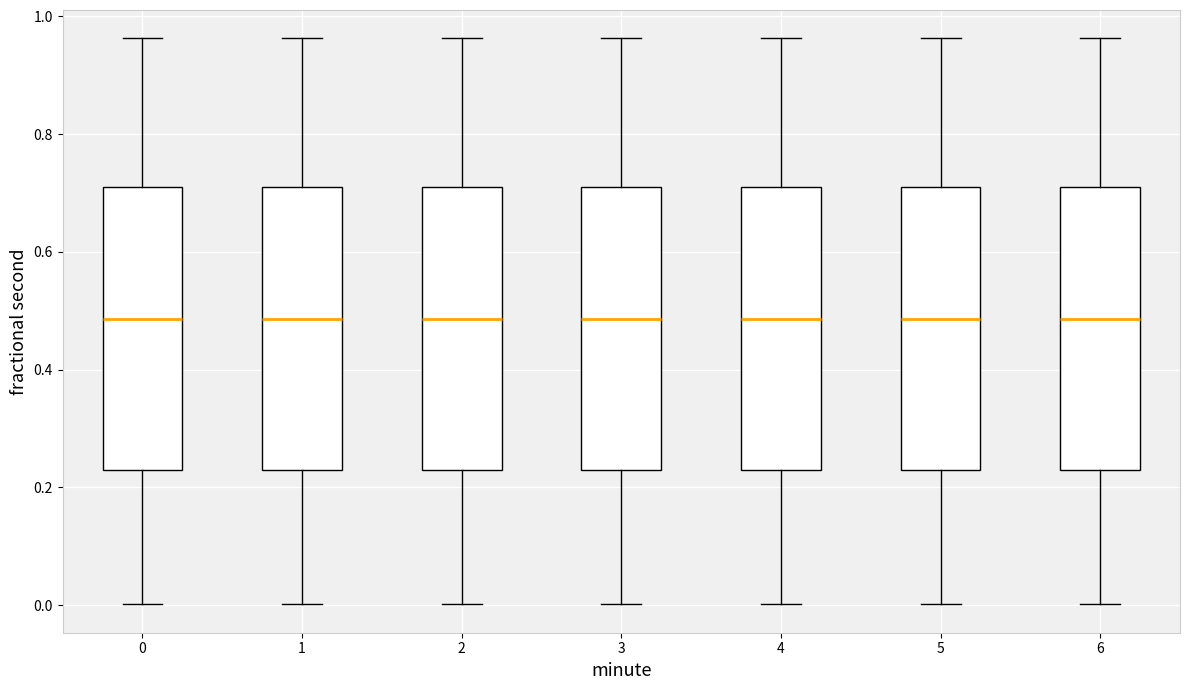

Reading left to right, transcribe this box plot: for each box, give where its median line is, the range the box spans, and where its two whiskers end, as read against the y-axis. The values are not printed on the chart, so give them approximately, as read against the axis.

0: median 0.48, box 0.24 to 0.72, whiskers 0.00 to 0.96
1: median 0.48, box 0.24 to 0.72, whiskers 0.00 to 0.96
2: median 0.48, box 0.24 to 0.72, whiskers 0.00 to 0.96
3: median 0.48, box 0.24 to 0.72, whiskers 0.00 to 0.96
4: median 0.48, box 0.24 to 0.72, whiskers 0.00 to 0.96
5: median 0.48, box 0.24 to 0.72, whiskers 0.00 to 0.96
6: median 0.48, box 0.24 to 0.72, whiskers 0.00 to 0.96